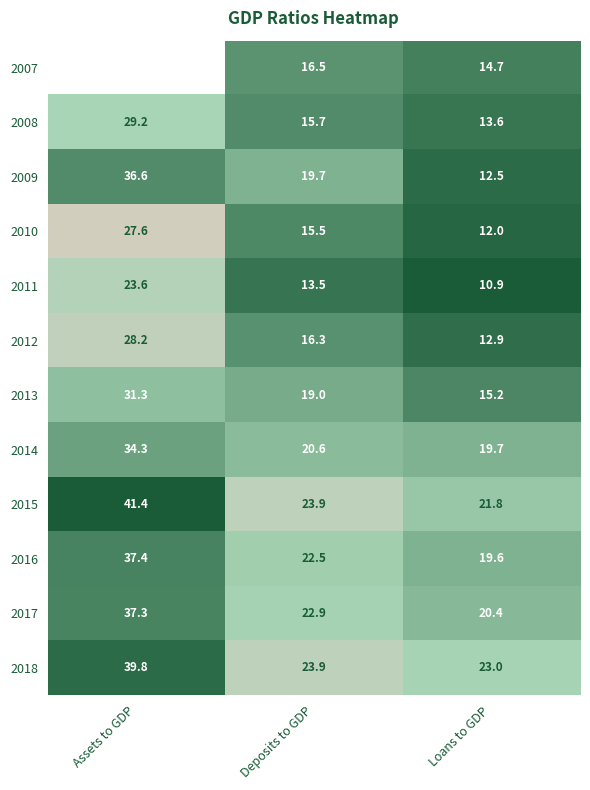

Is it true that 2011 equals 31.4 at Assets to GDP?

False